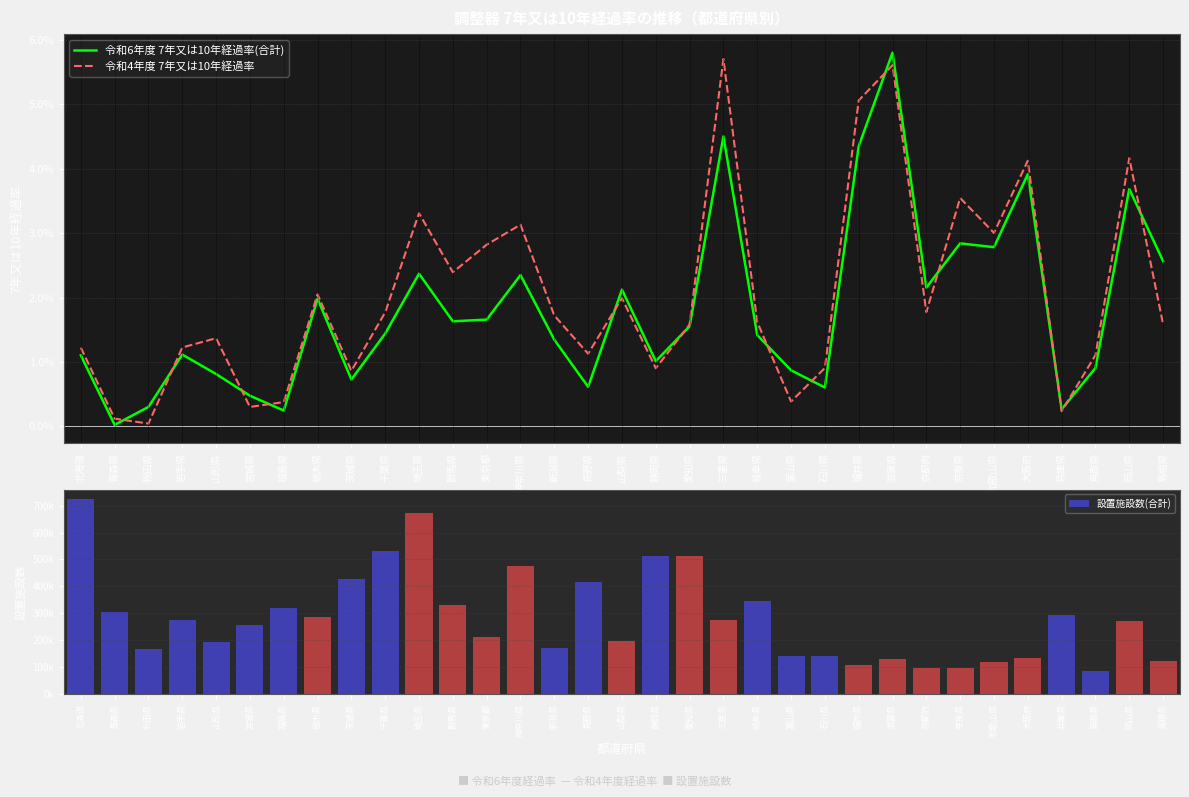

The 令和4年度 7年又は10年経過率 series shows 0.0 at 島根県. True or false?

False